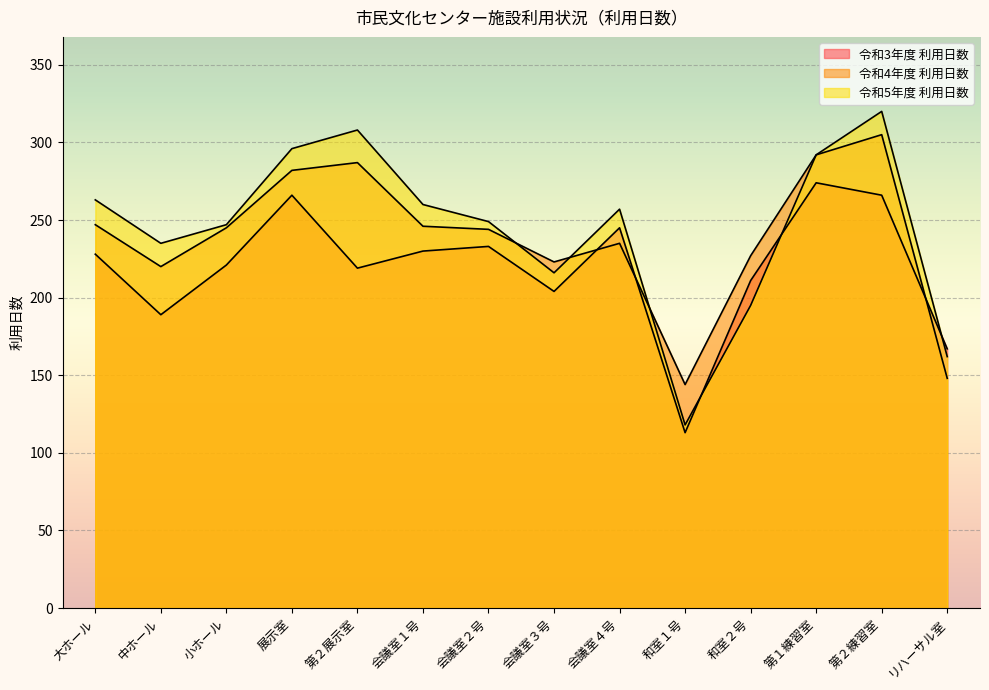

Reading left to right, what are all the values shown in this chart?

令和3年度 利用日数: 大ホール=228	中ホール=189	小ホール=221	展示室=266	第２展示室=219	会議室１号=230	会議室２号=233	会議室３号=204	会議室４号=245	和室１号=113	和室２号=211	第１練習室=274	第２練習室=266	リハーサル室=167
令和4年度 利用日数: 大ホール=247	中ホール=220	小ホール=245	展示室=282	第２展示室=287	会議室１号=246	会議室２号=244	会議室３号=223	会議室４号=235	和室１号=144	和室２号=227	第１練習室=292	第２練習室=305	リハーサル室=148
令和5年度 利用日数: 大ホール=263	中ホール=235	小ホール=247	展示室=296	第２展示室=308	会議室１号=260	会議室２号=249	会議室３号=216	会議室４号=257	和室１号=118	和室２号=195	第１練習室=292	第２練習室=320	リハーサル室=162